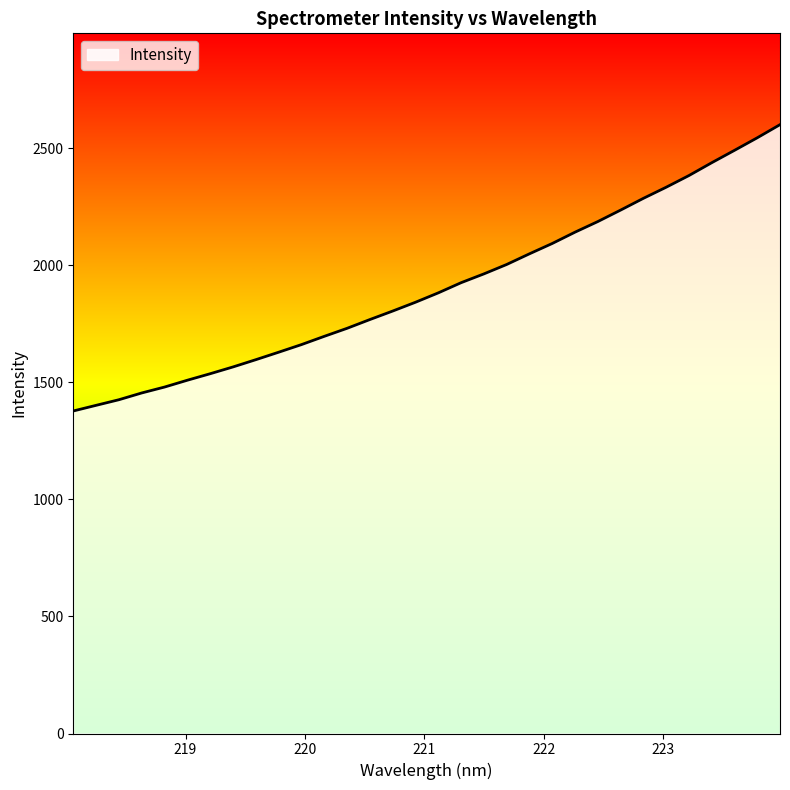

What is the greatest value displayed?

2600.2